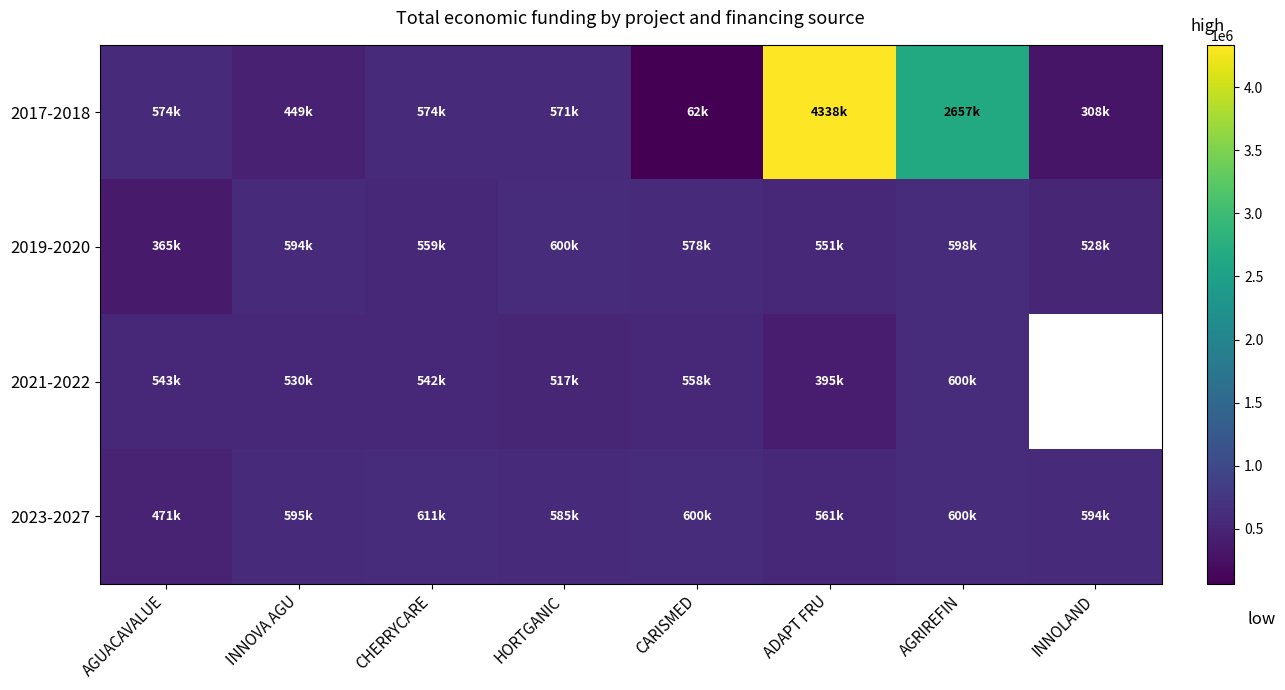

What is the total value across all series at ADAPT FRU?

5844667.0